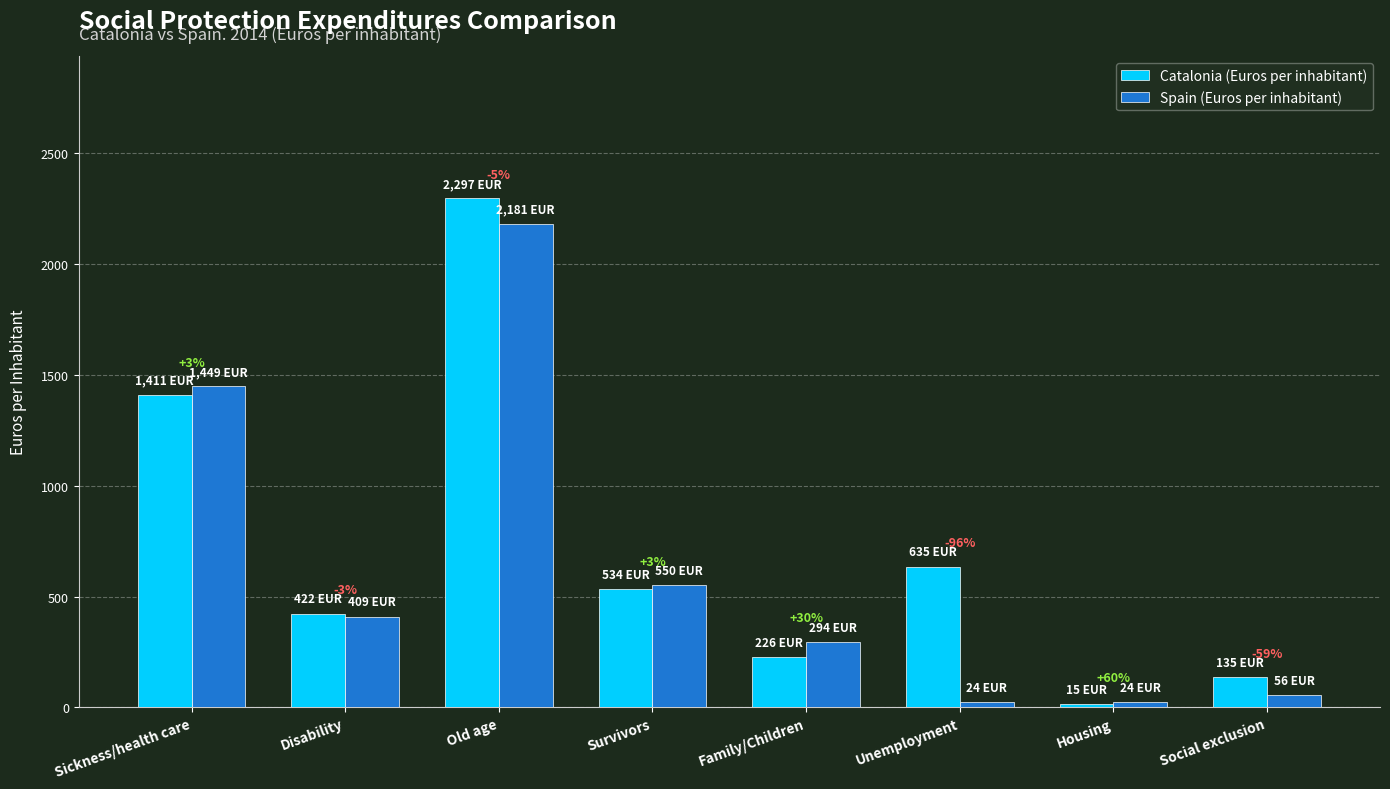

At which category is the sum across all series the highest?

Old age